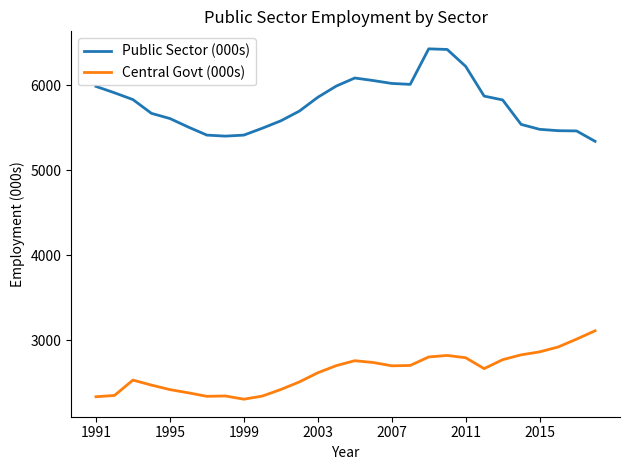

True or false: Public Sector (000s) and Central Govt (000s) intersect in this chart.

False